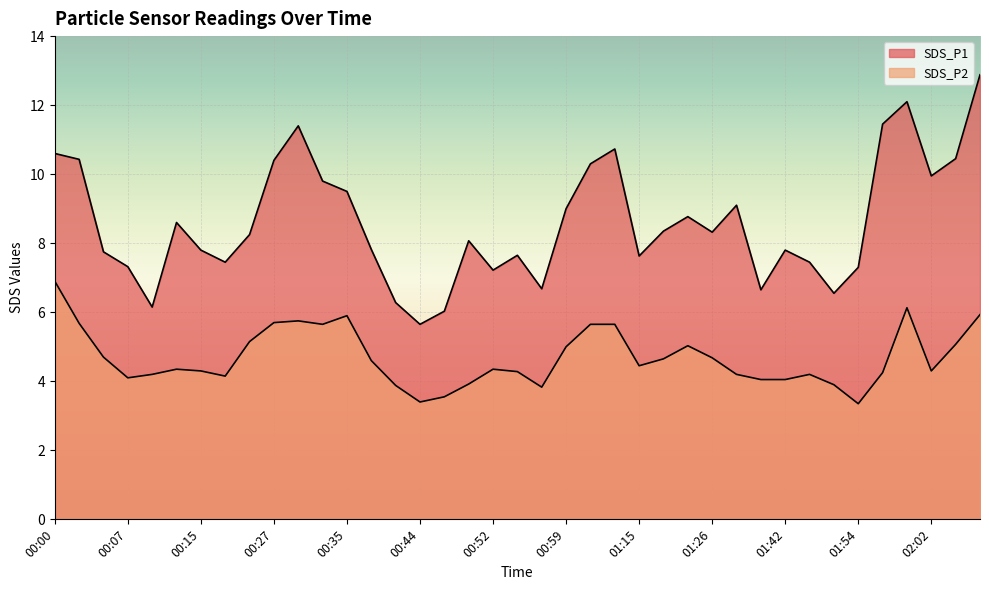

True or false: SDS_P2 and SDS_P1 cross at least once.

False